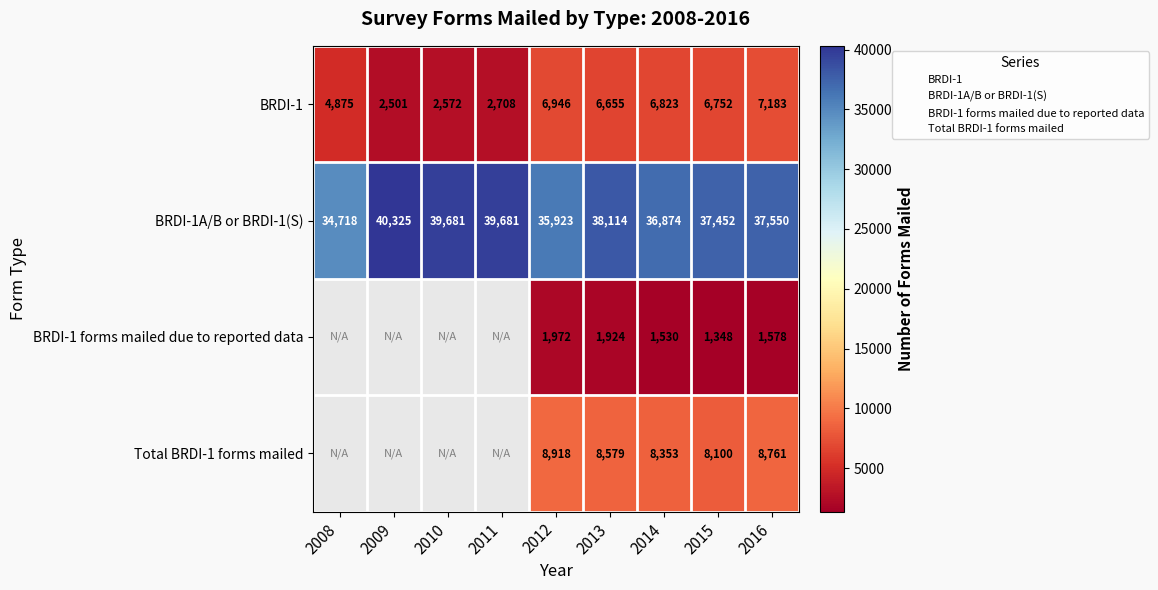

What is the total value across all series at 2012?

53759.0